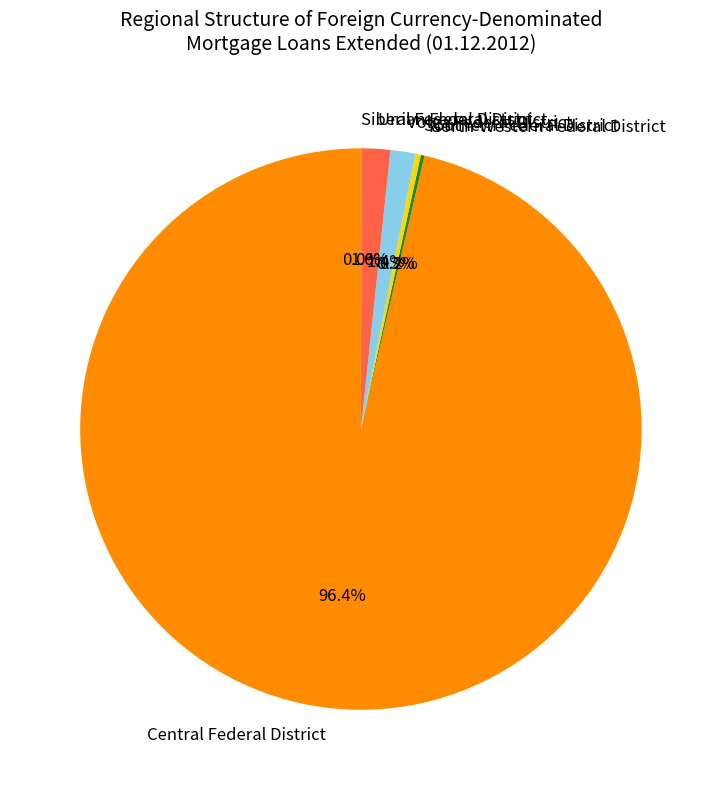

What portion of the pie excludes Southern Federal District?

99.7%